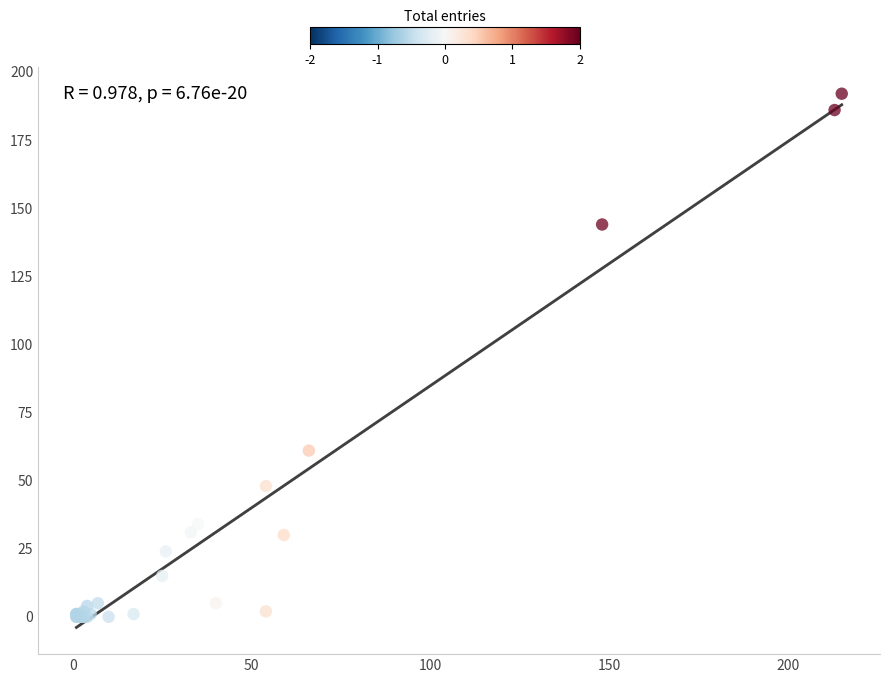

What Y value in the scatter plot is closest to 96?

61